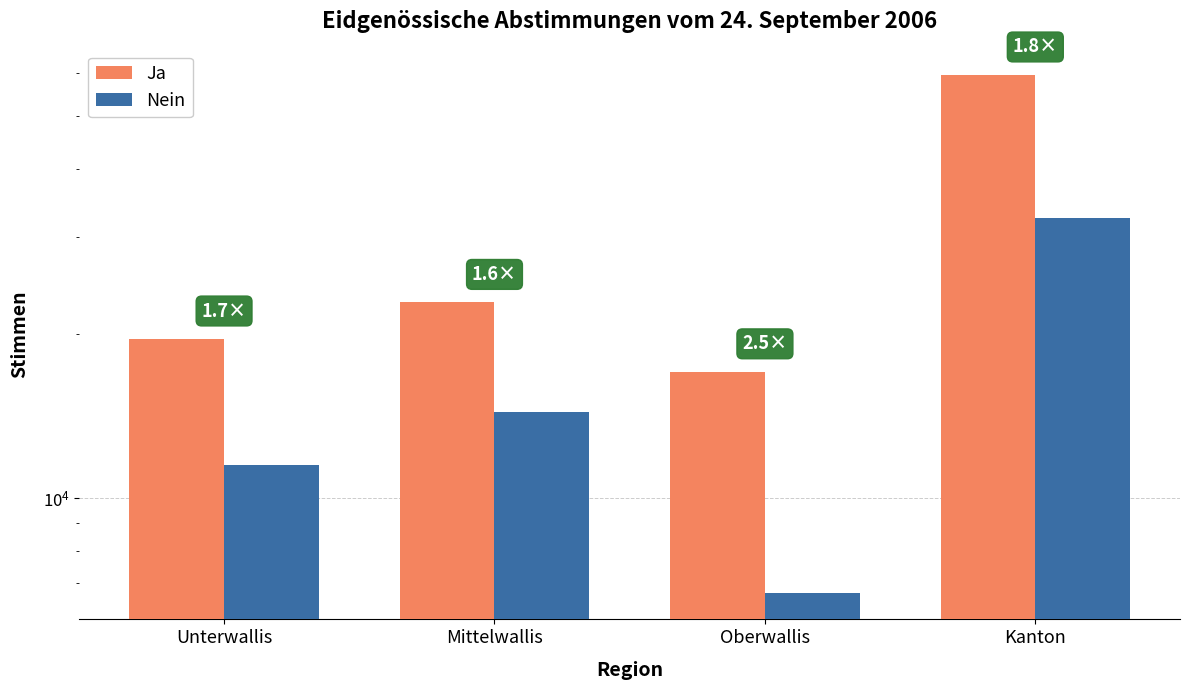

What are all the series names shown in the legend?

Ja, Nein